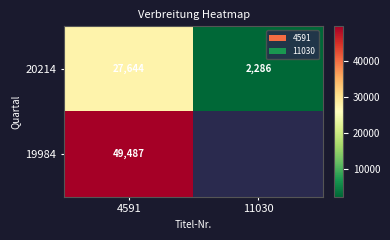

At 4591, list the series in order from smallest to largest.

20214, 19984